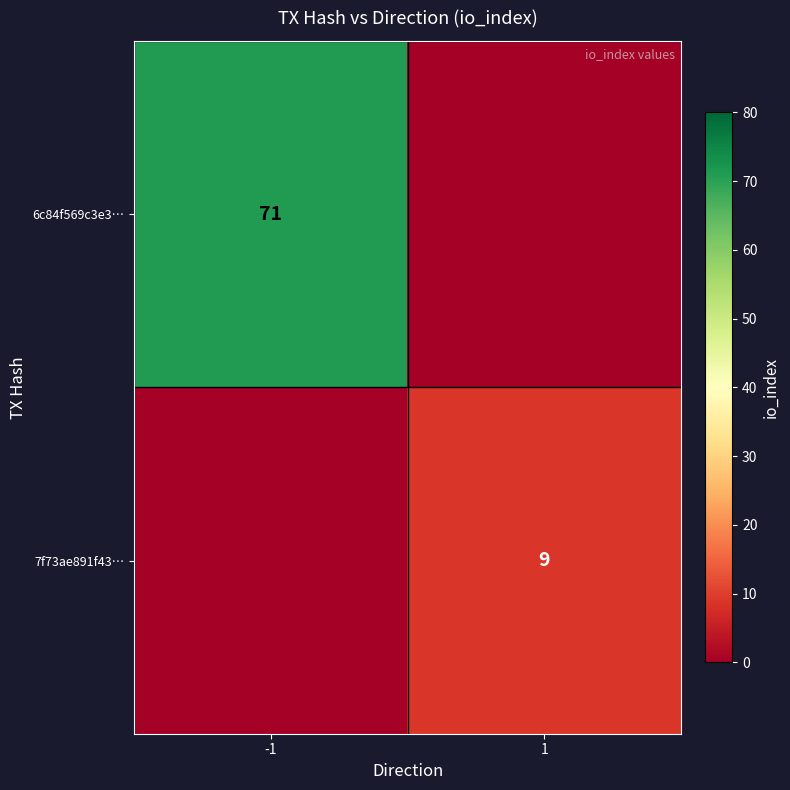

True or false: 6c84f569c3e3… has a value of 101 at -1.

False